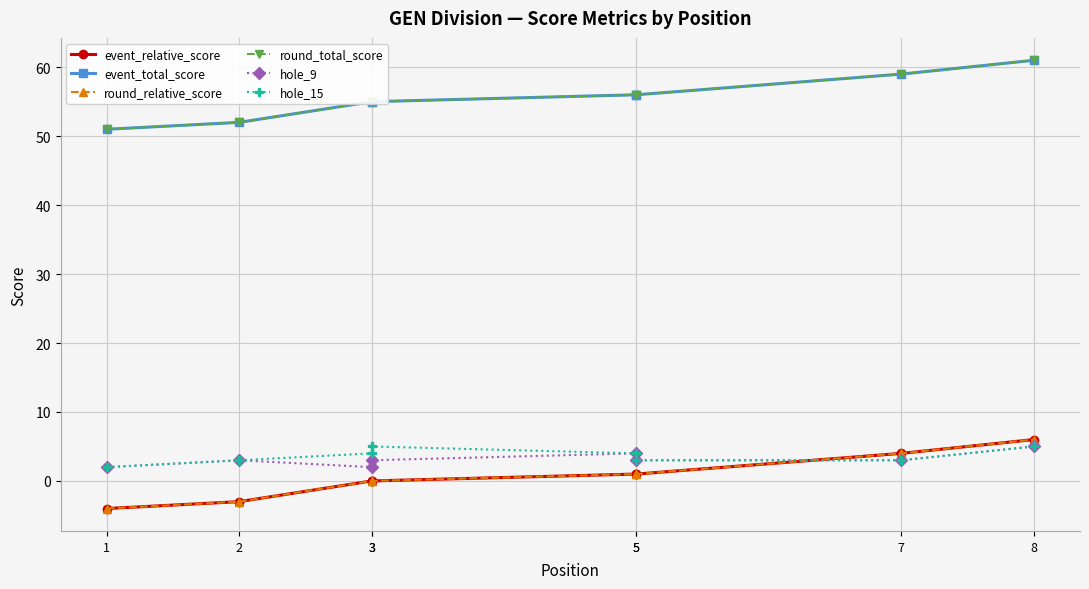

Which series has the largest range (max minus min)?

event_relative_score